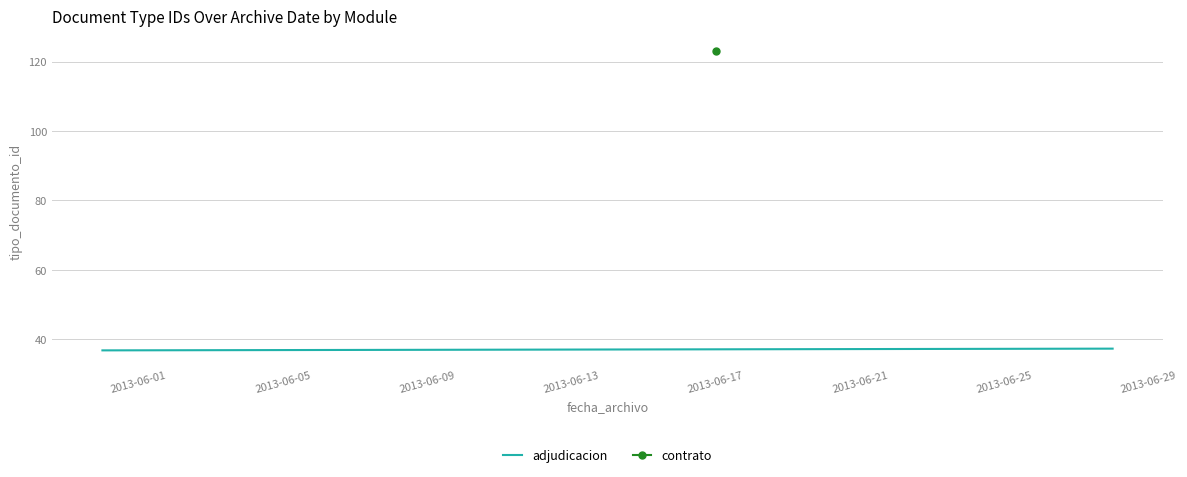

What is the value of the 1st point from the left?

36.8